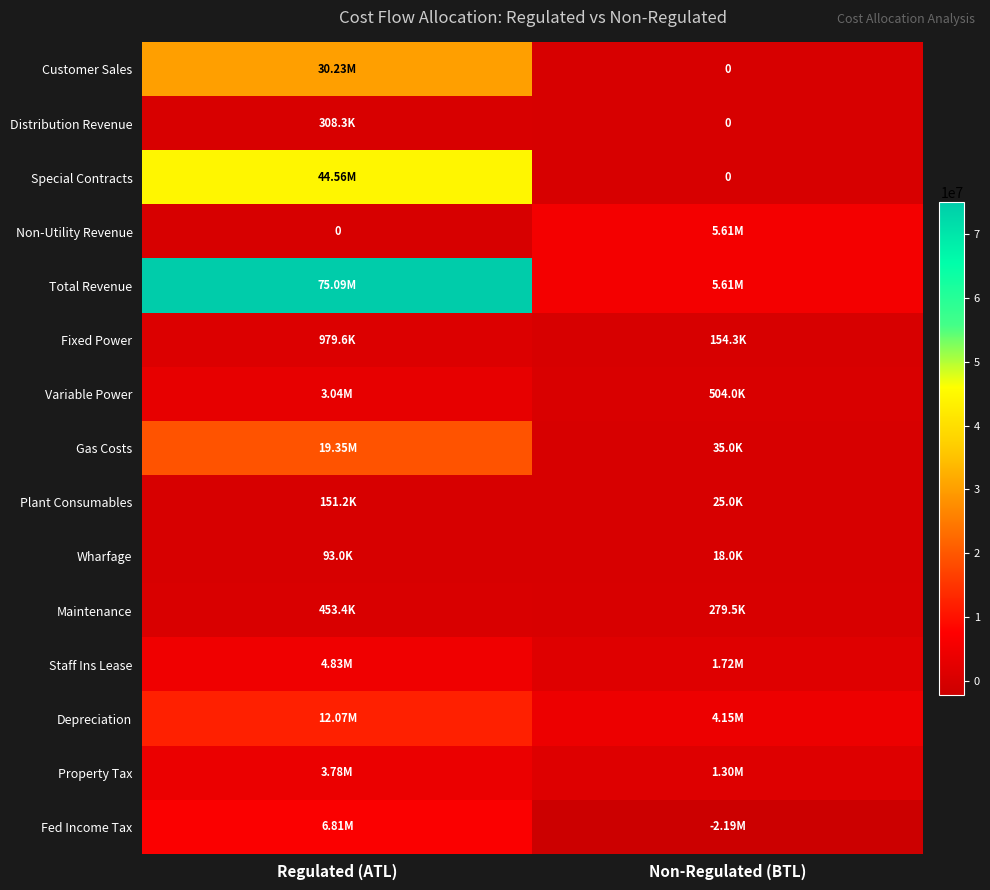

Rank the series at Non-Regulated (BTL) from lowest to highest value.

Fed Income Tax, Customer Sales, Distribution Revenue, Special Contracts, Wharfage, Plant Consumables, Gas Costs, Fixed Power, Maintenance, Variable Power, Property Tax, Staff Ins Lease, Depreciation, Non-Utility Revenue, Total Revenue